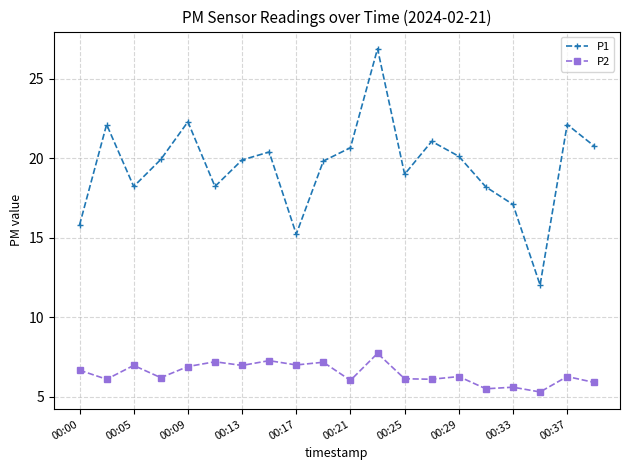

True or false: P1 and P2 cross at least once.

False